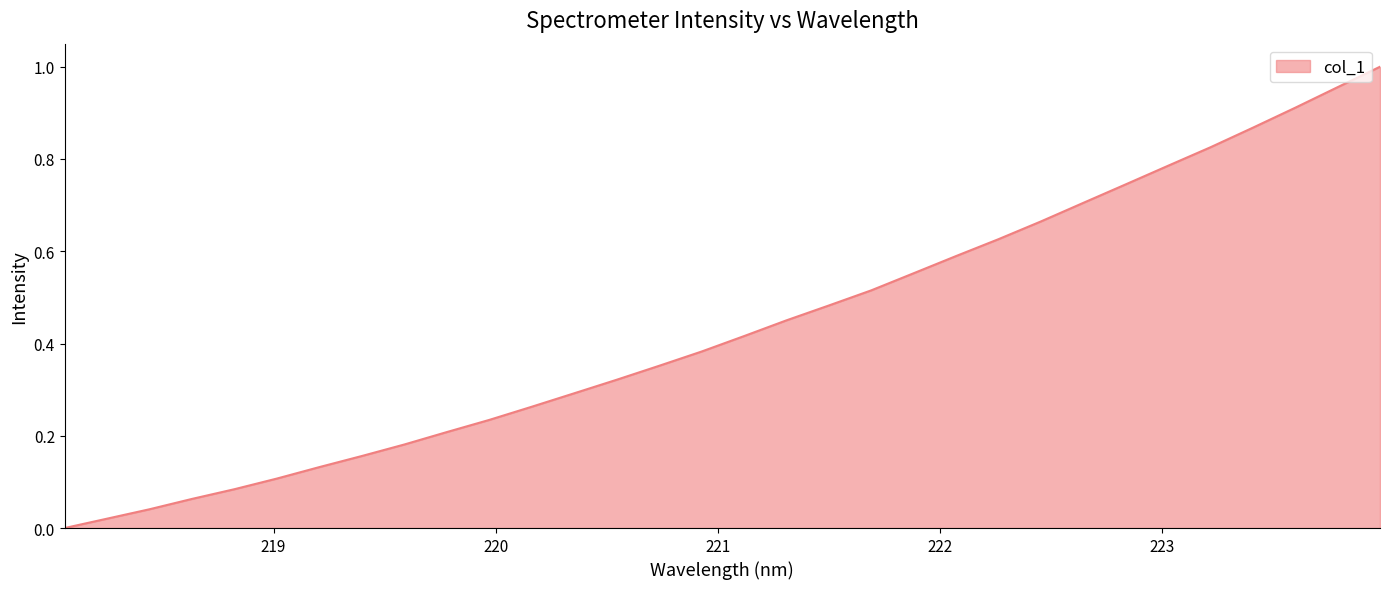

True or false: there are more than 2 points higher than both neighbors.

False